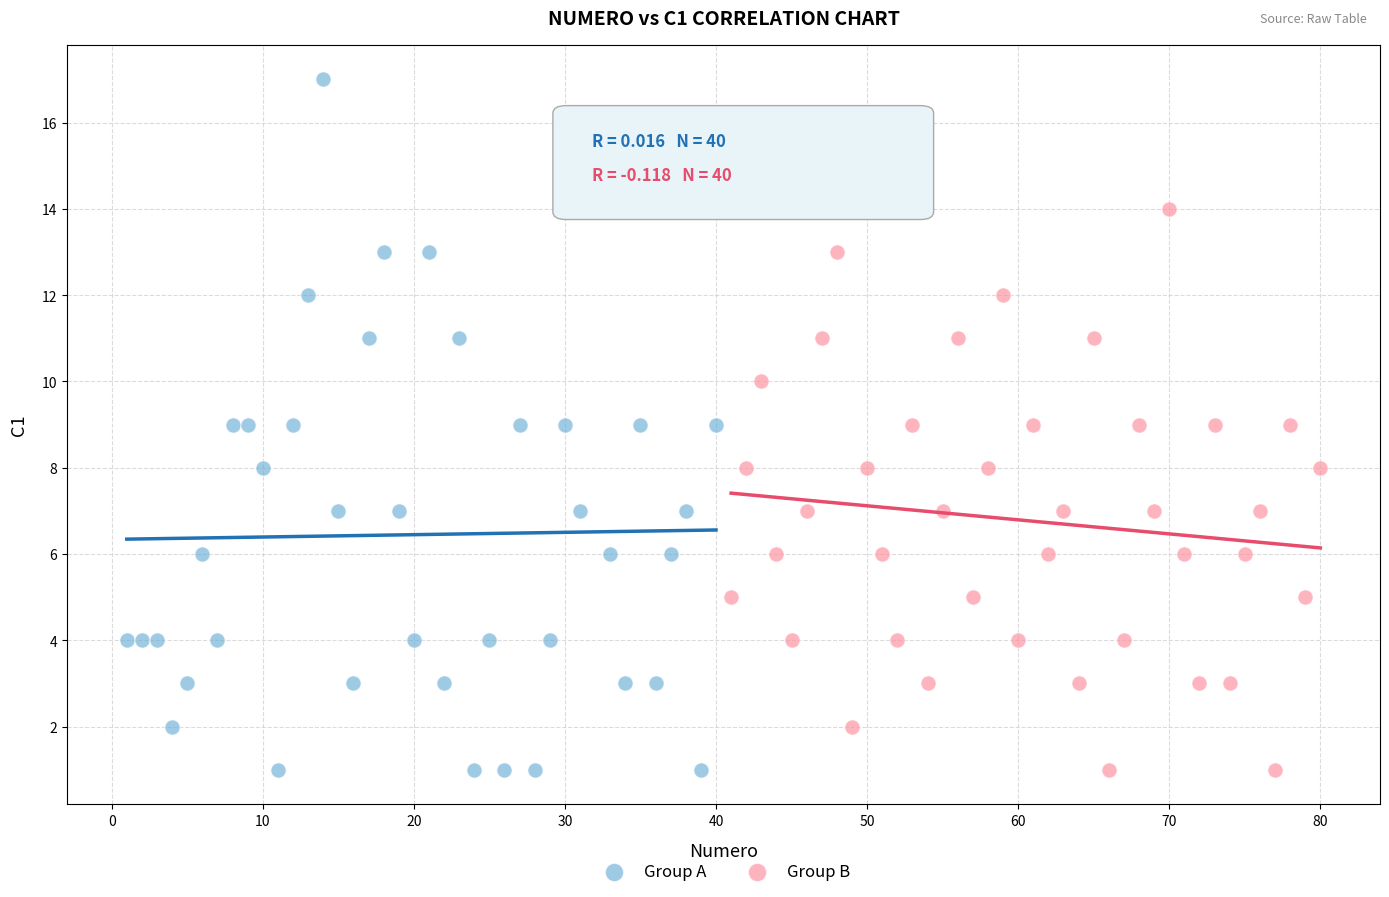

Which series has the widest spread of Y values?

Group A